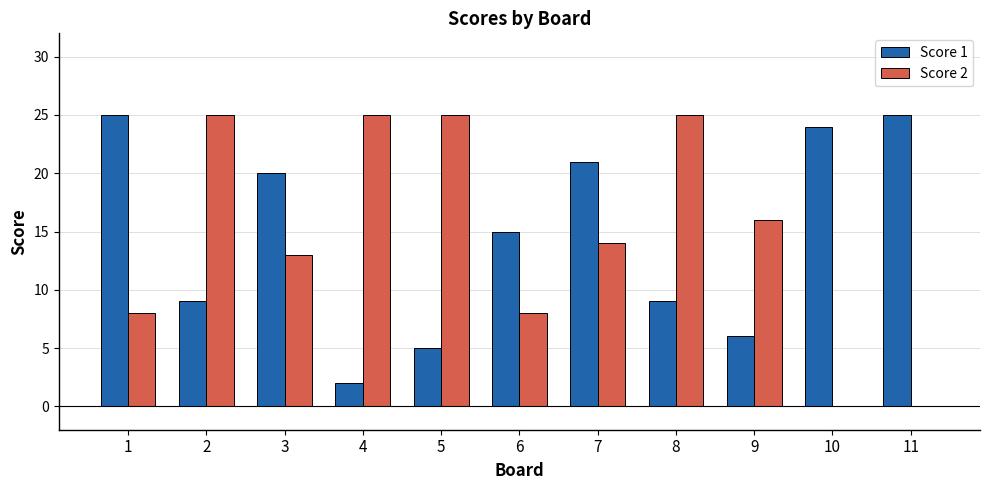

What is the sum of all Score 1 values?

161